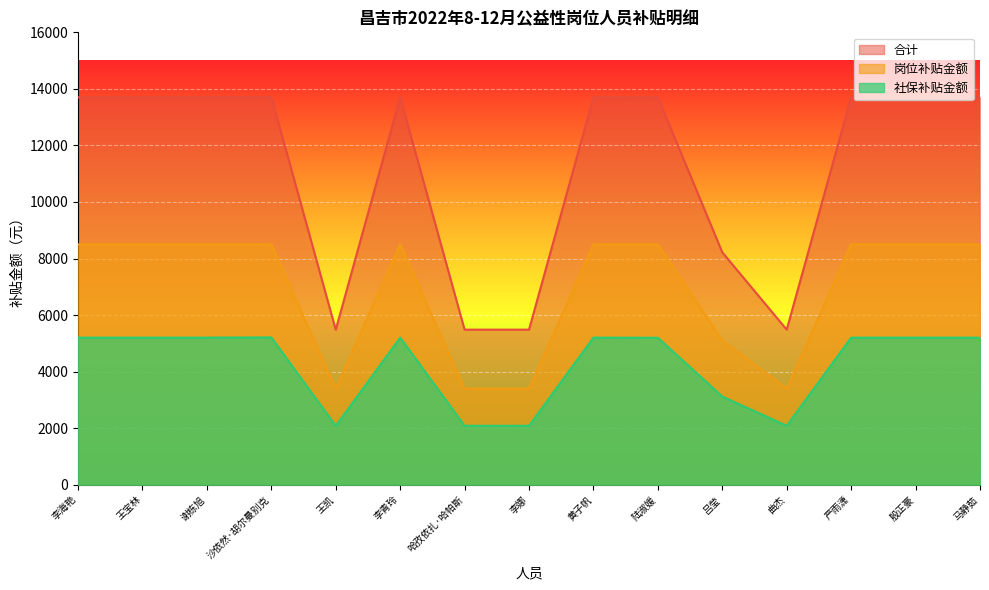

At which category is the sum across all series the highest?

沙依然·胡尔曼别克